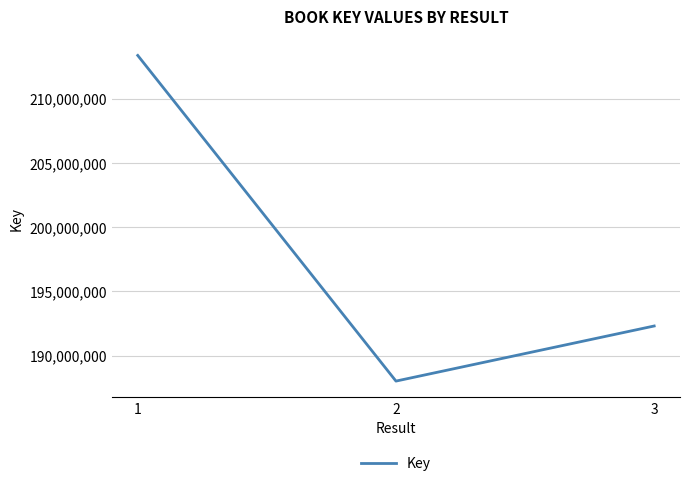

What is the approximate value at 3, to the nearest 50?

192305950